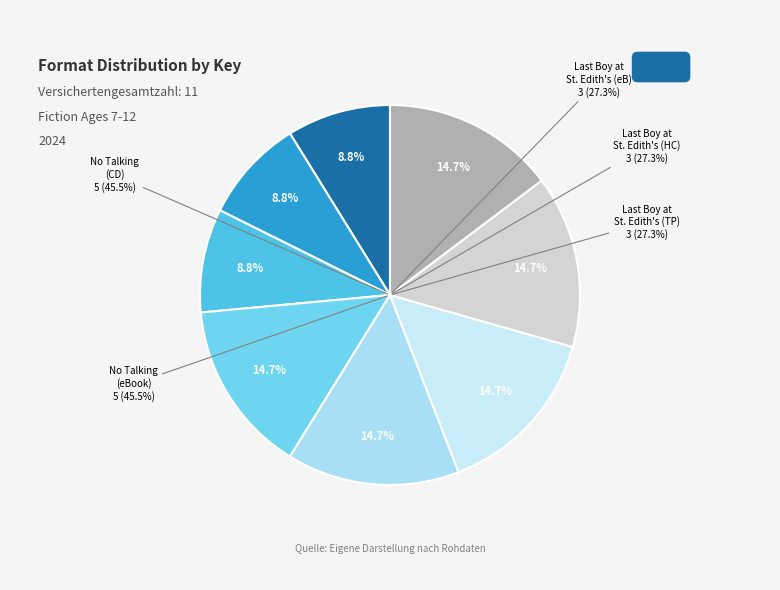

How many slices are in this pie chart?

8